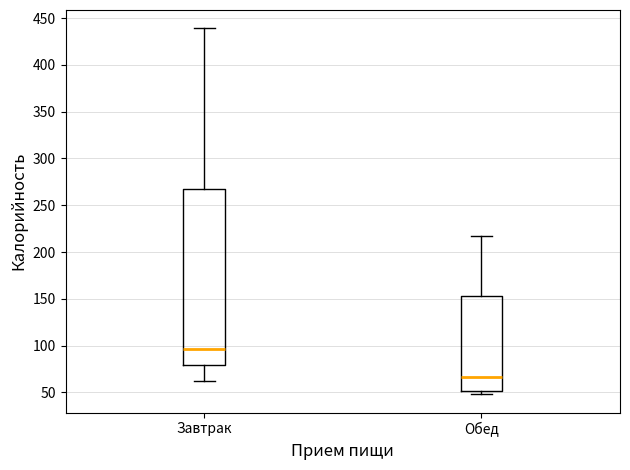

Comparing the boxes themselves (not the whiskers), which one is the tallest?

Завтрак